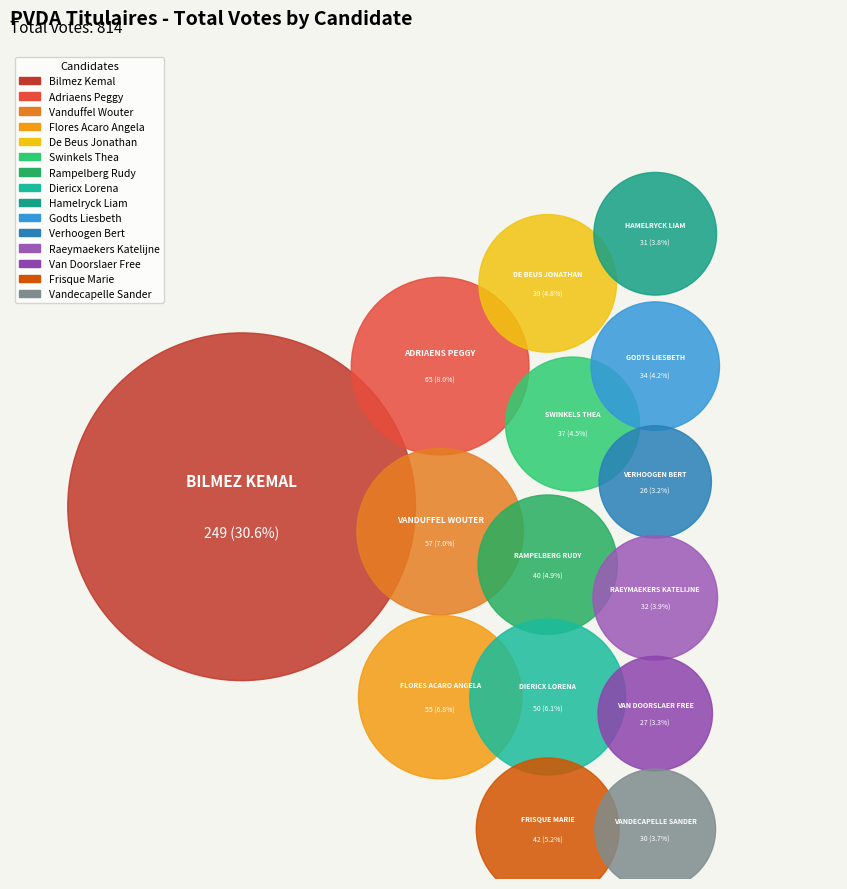

To the nearest percent, what is the difference between the largest and smallest slice percentages?

27%